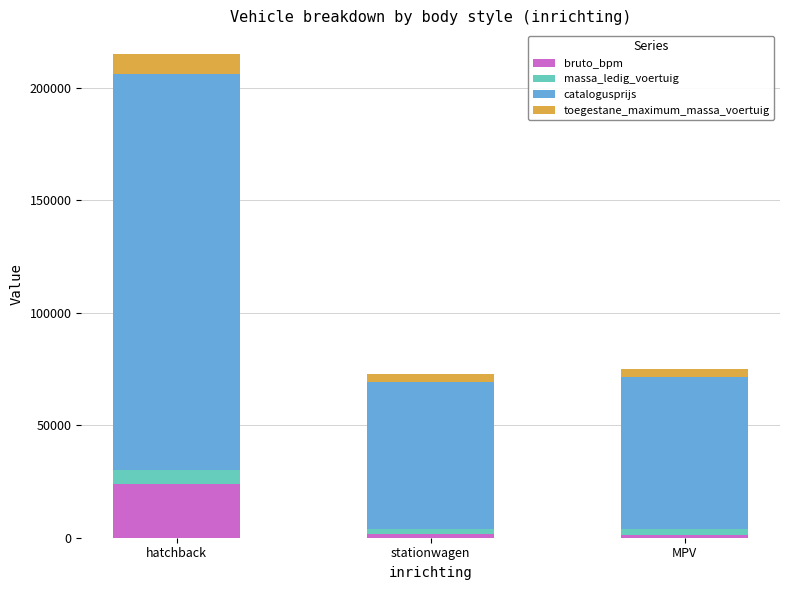

Which category has the highest value in the bruto_bpm series?

hatchback